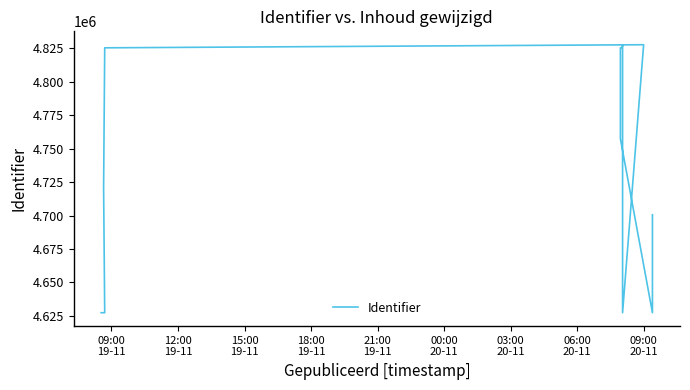

How many data points are less than 4757259?

6